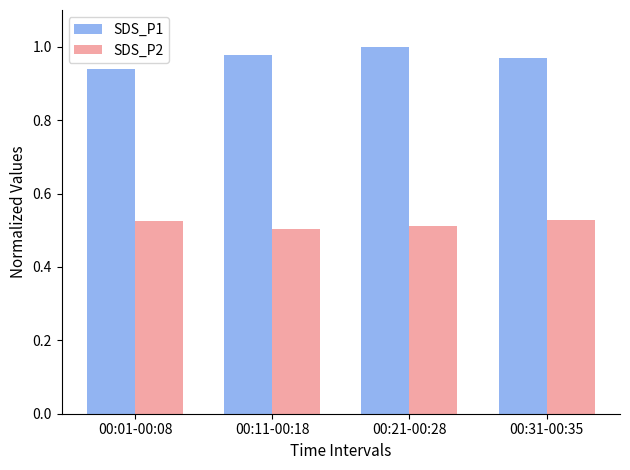

True or false: SDS_P2 has a value of 0.5 at 00:01-00:08.

True